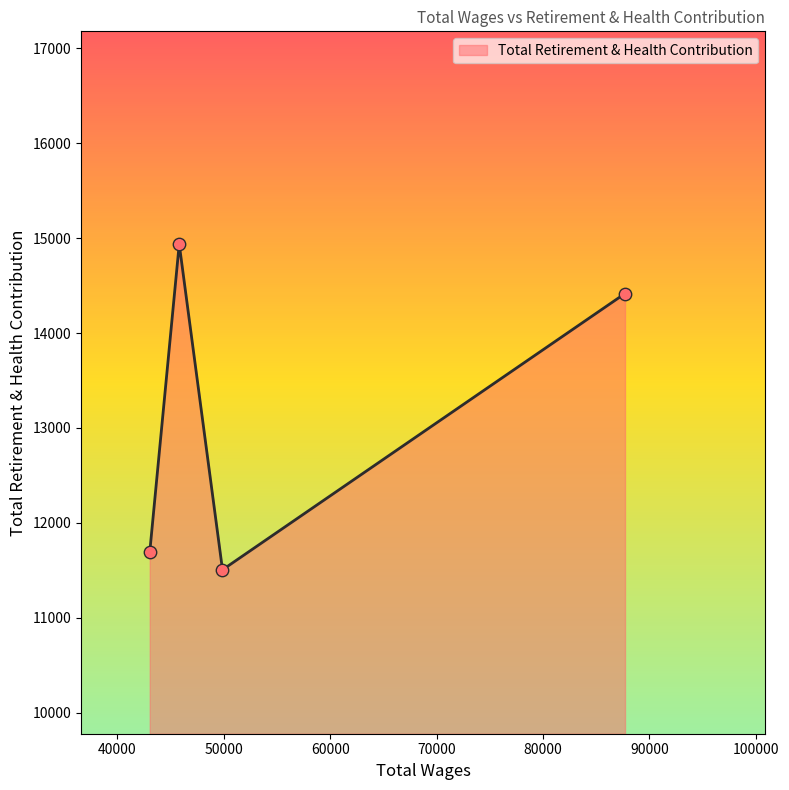

What is the smallest value displayed?

11507